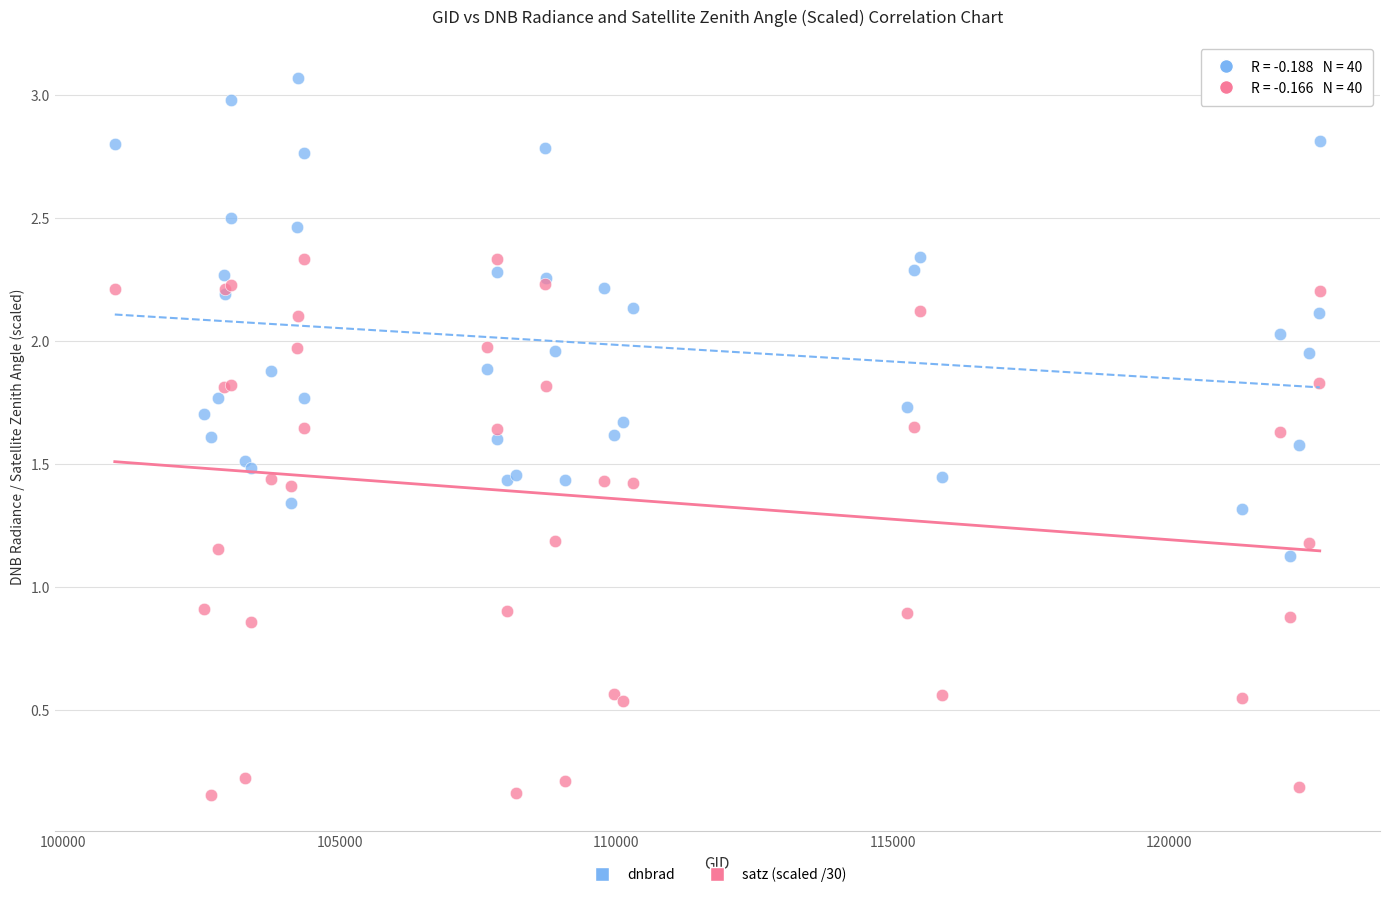

What are all the series names shown in the legend?

dnbrad, satz (scaled /30)